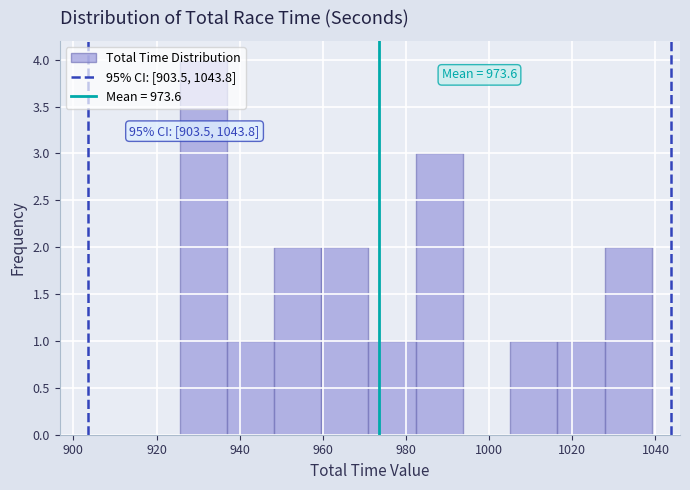

Which range on the x-axis has the tallest bar?

926 to 936